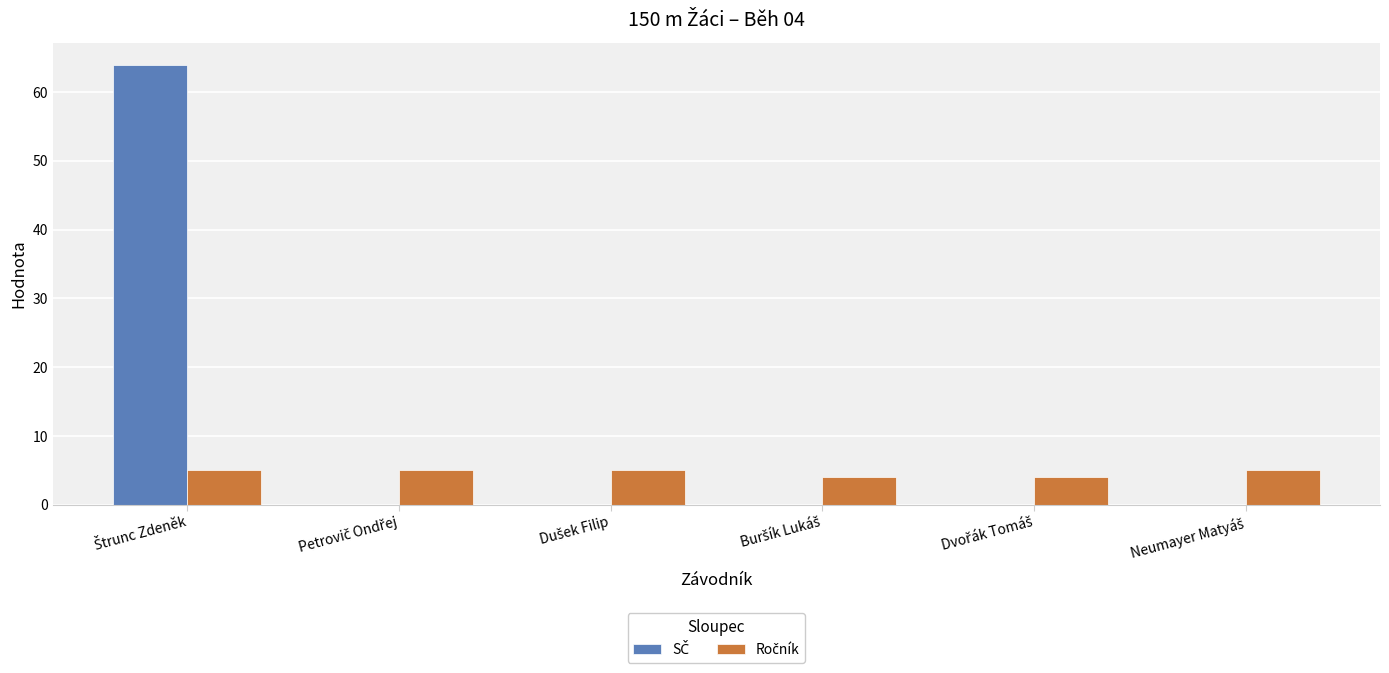

Reading left to right, extract all data points from this chart.

SČ: Štrunc Zdeněk=64	Petrovič Ondřej=0	Dušek Filip=0	Buršík Lukáš=0	Dvořák Tomáš=0	Neumayer Matyáš=0
Ročník: Štrunc Zdeněk=5	Petrovič Ondřej=5	Dušek Filip=5	Buršík Lukáš=4	Dvořák Tomáš=4	Neumayer Matyáš=5